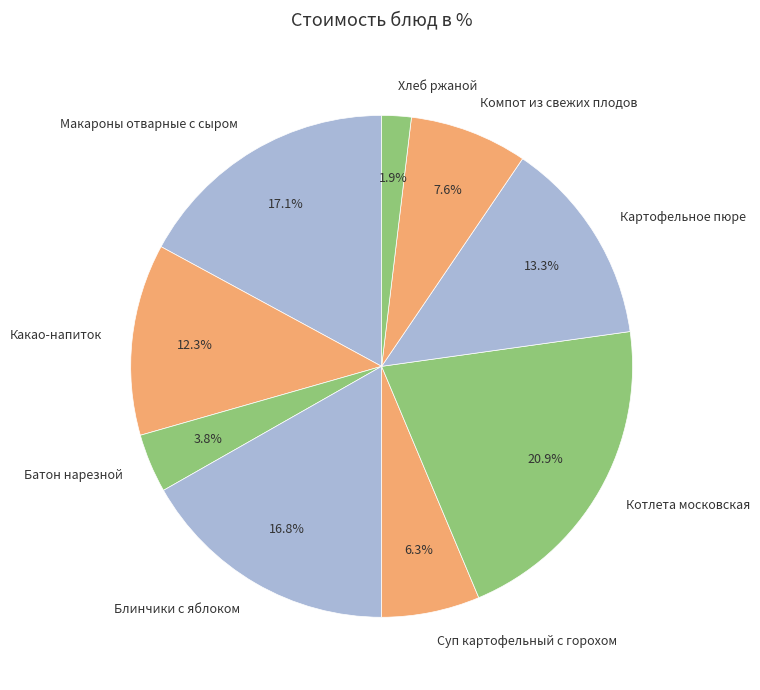

Count the number of slices in the pie.

9